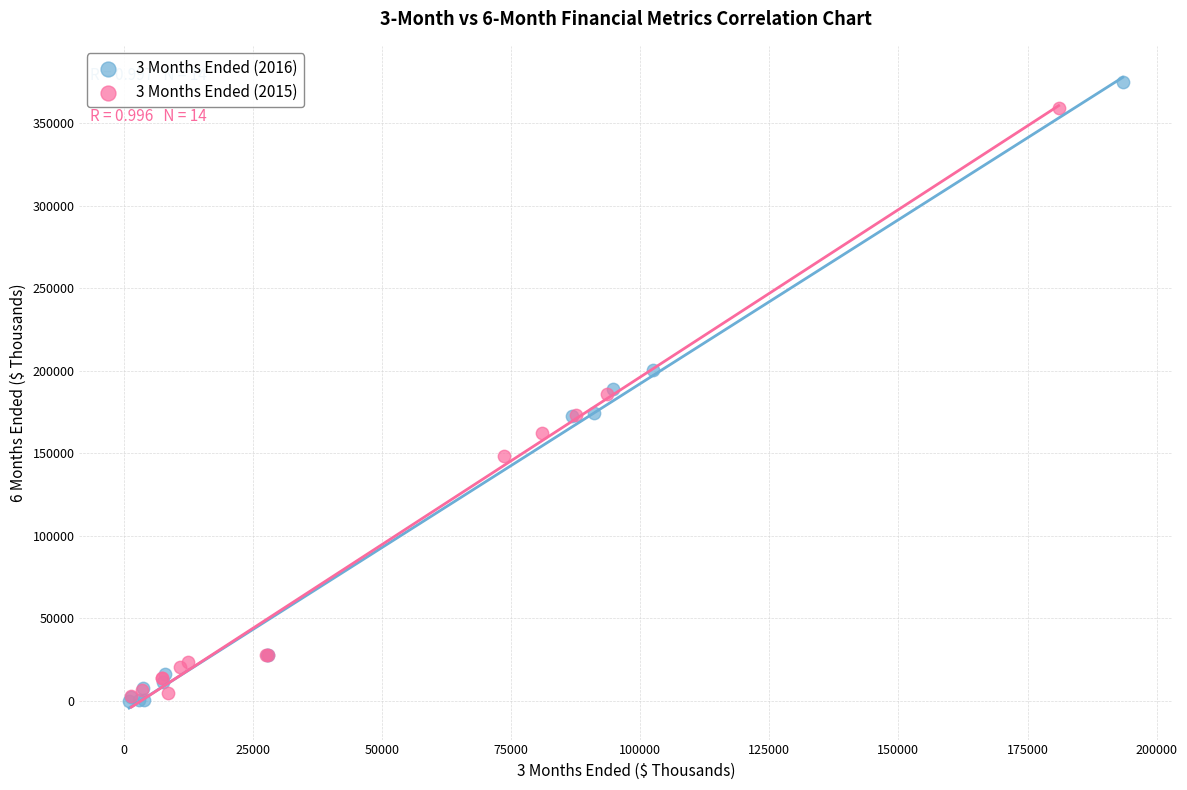

Which series reaches the maximum Y coordinate?

3 Months Ended (2016)